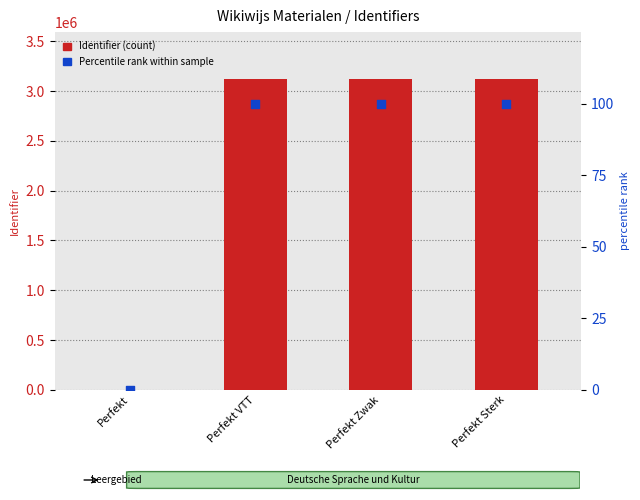

Is the value of Percentile rank at Perfekt greater than the value of Identifier at Perfekt?

No